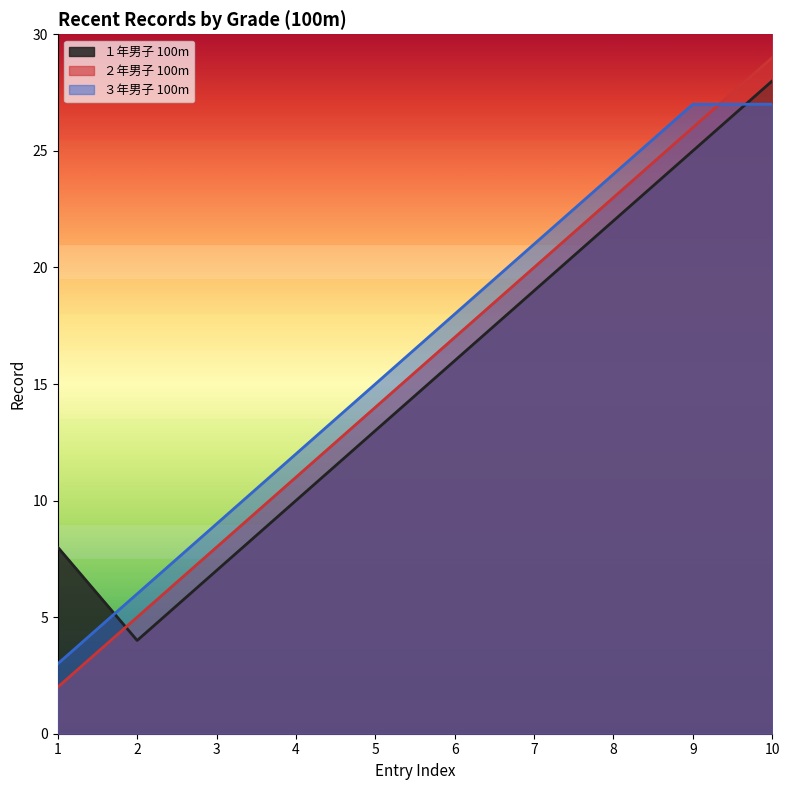

True or false: ３年男子 100m has a value of 5 at 7.

False